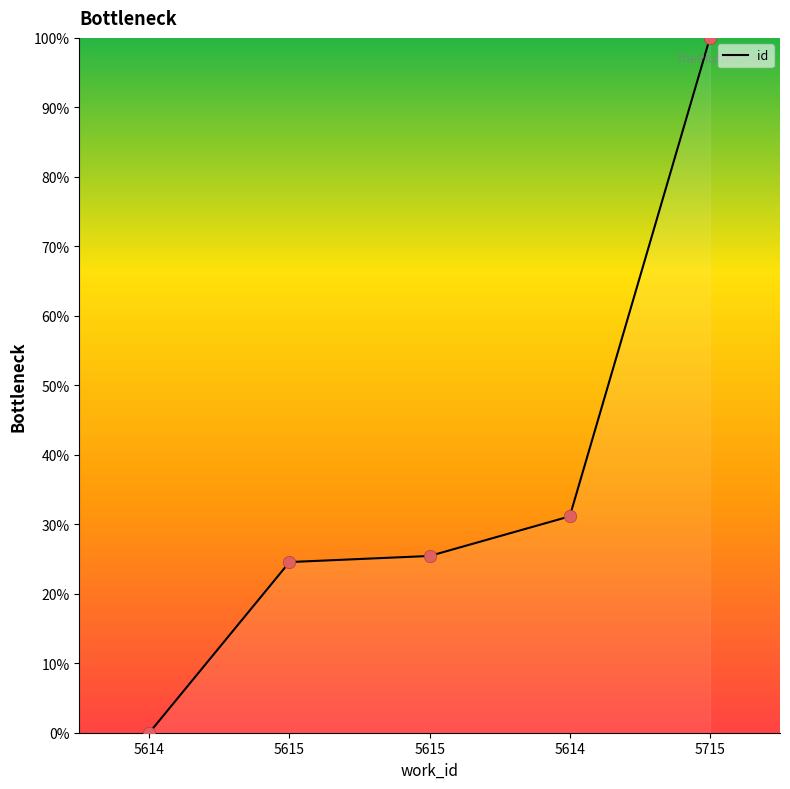

Between 5715 and 5614, which is larger?

5715